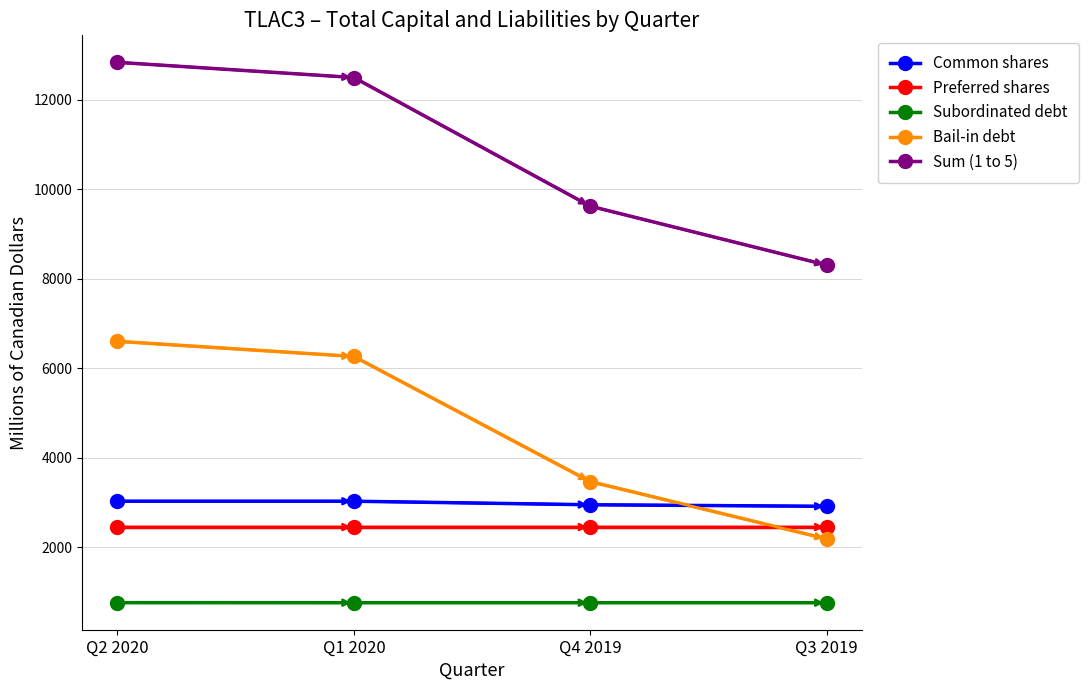

What is the smallest value displayed?

759